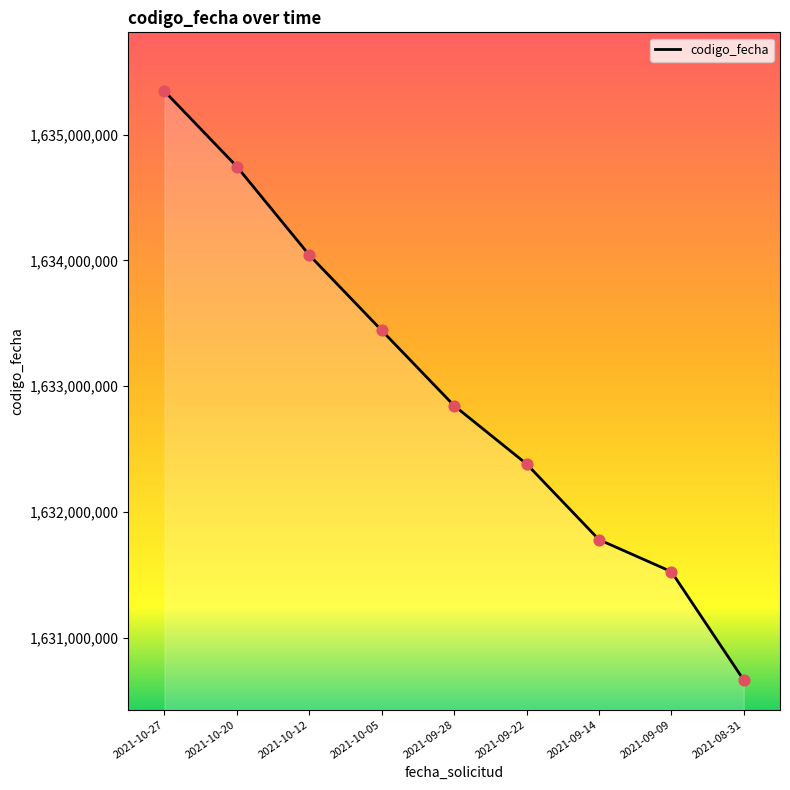

Which has a higher value, 2021-10-27 or 2021-10-05?

2021-10-27